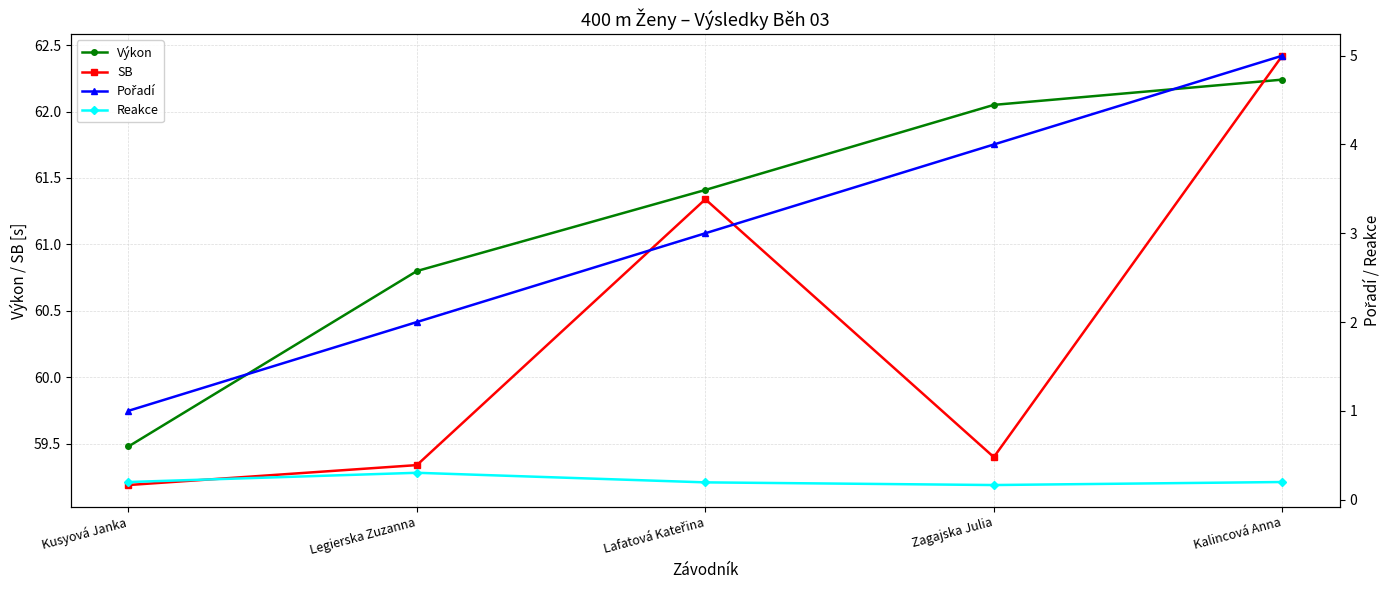

The SB series shows 105.6 at Lafatová Kateřina. True or false?

False